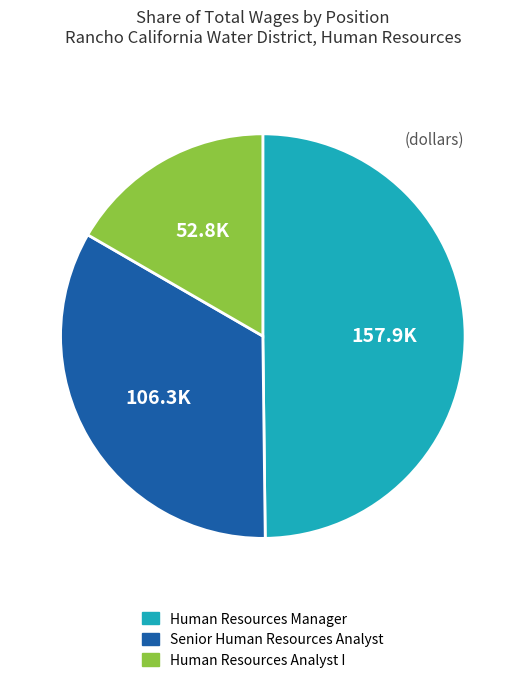

Rank the categories by value from lowest to highest.

Human Resources Analyst I, Senior Human Resources Analyst, Human Resources Manager